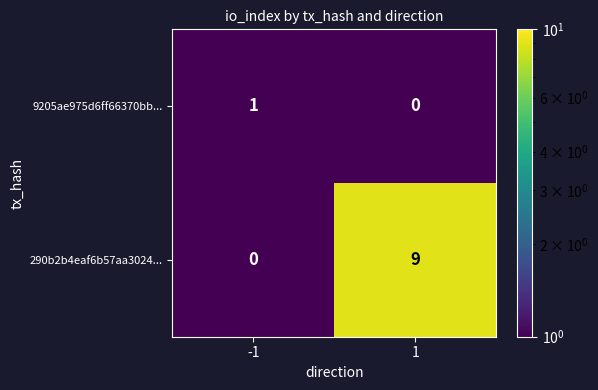

What is the sum of the 290b2b4eaf6b57aa3024... values at -1 and 1?

9